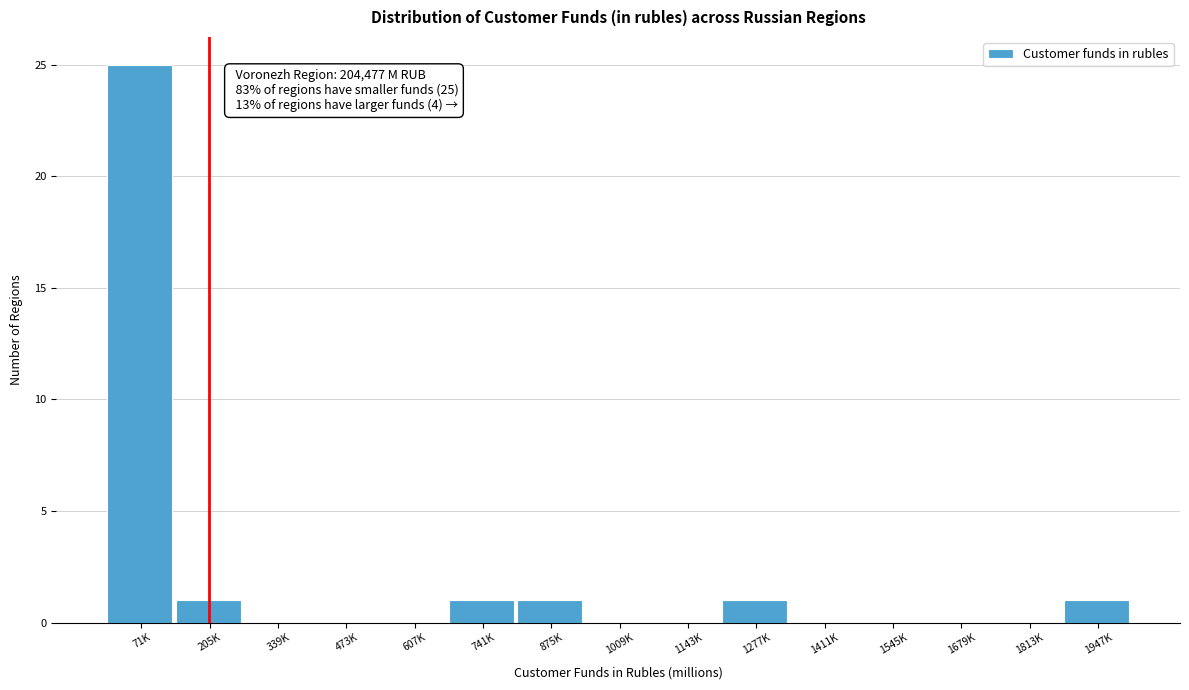

Reading left to right, transcribe all the data shown in this chart.

71K=25	205K=1	339K=0	473K=0	607K=0	741K=1	875K=1	1009K=0	1143K=0	1277K=1	1411K=0	1545K=0	1679K=0	1813K=0	1947K=1